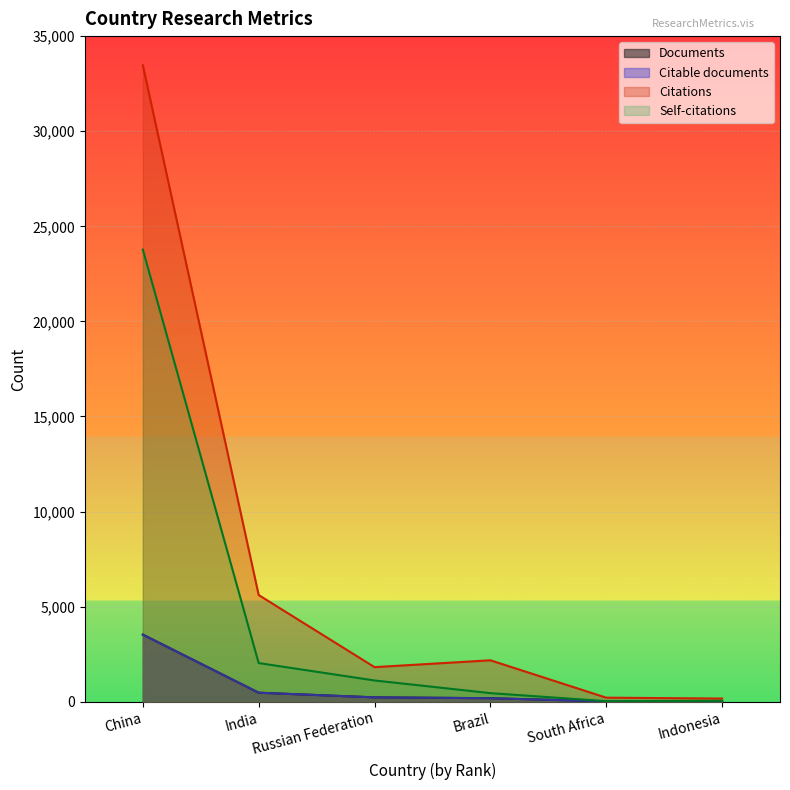

Rank the categories by Citations value from lowest to highest.

Indonesia, South Africa, Russian Federation, Brazil, India, China